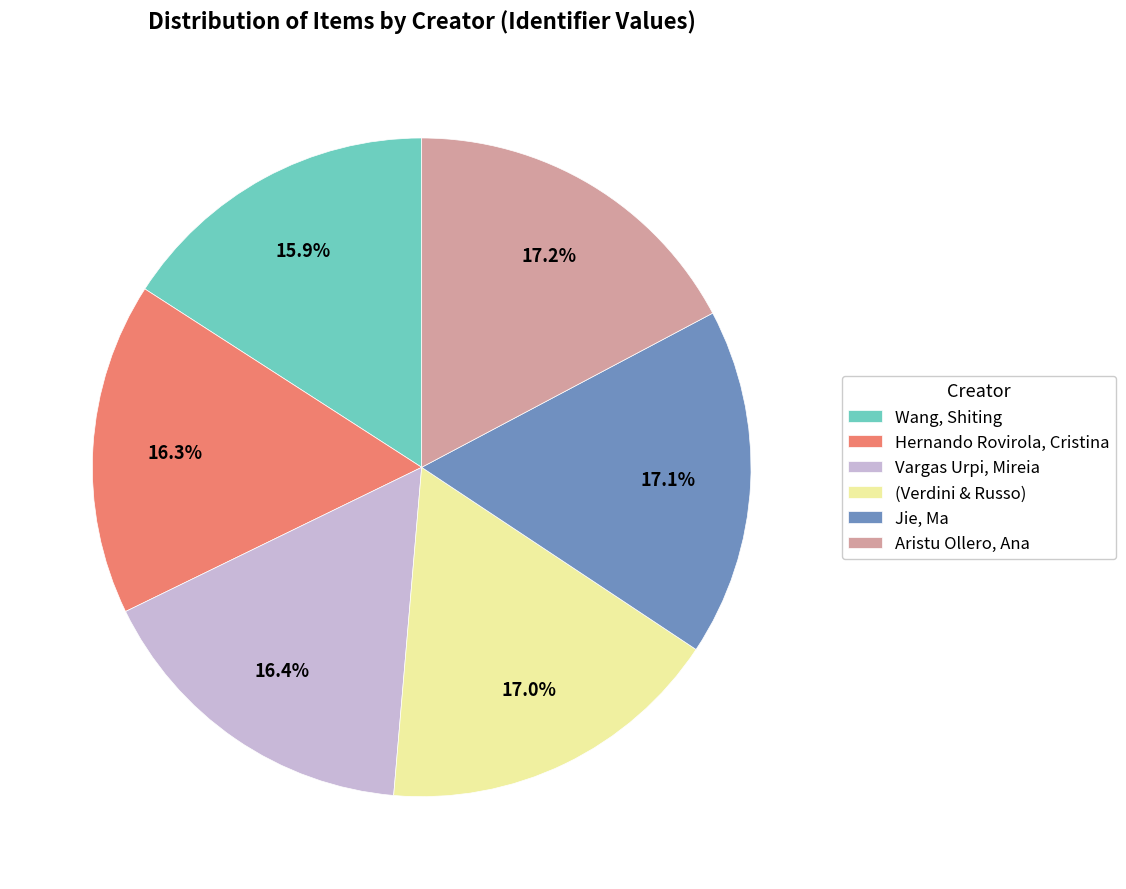

What is the total percentage of Vargas Urpi, Mireia and Wang, Shiting?

32.3%